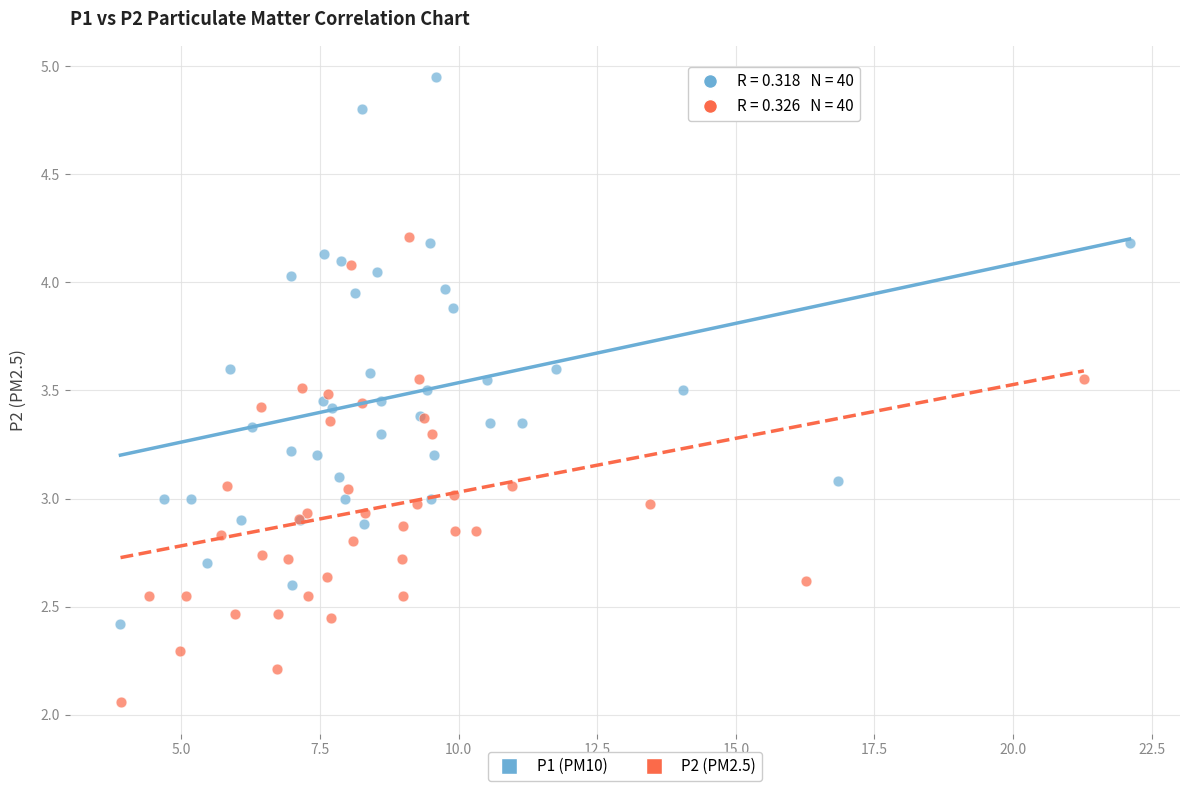

Which series has the widest spread of Y values?

P1 (PM10)